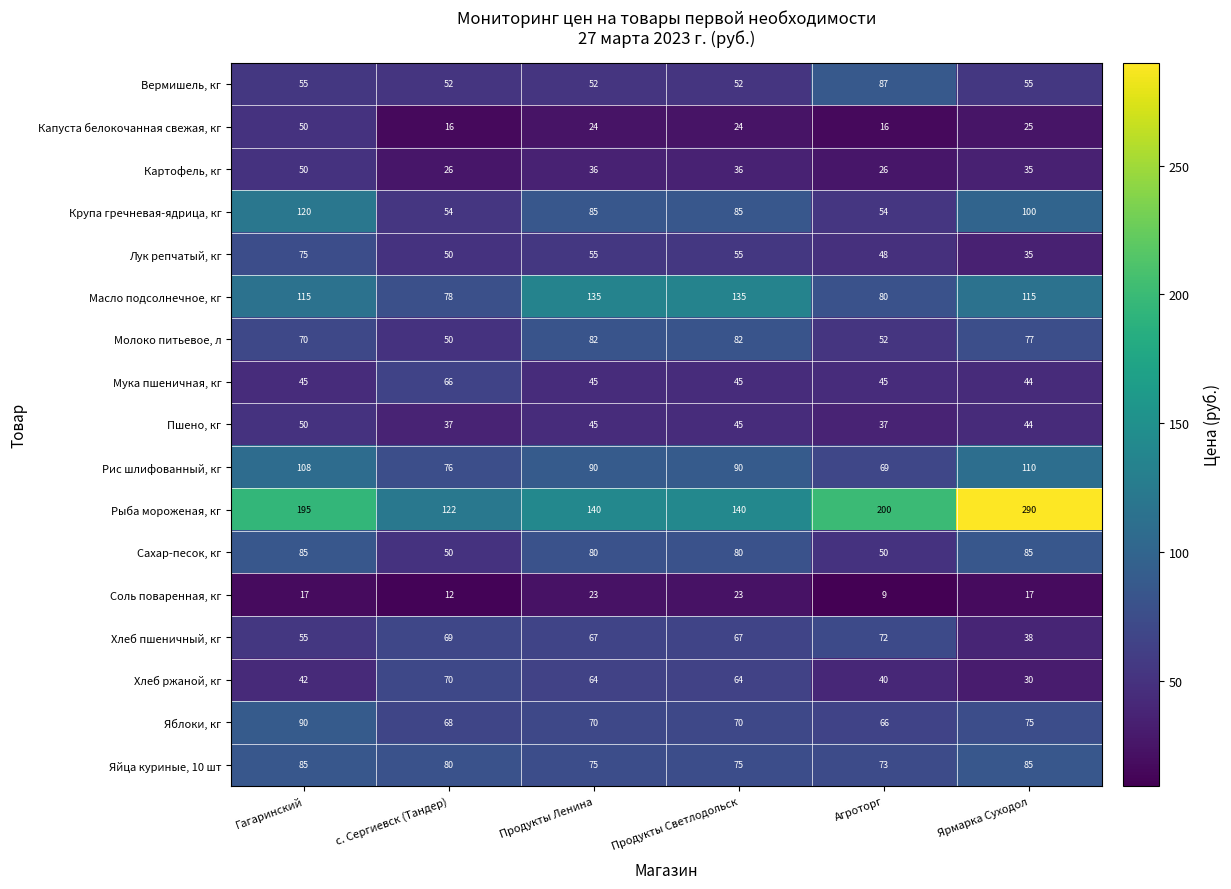

Is it true that Хлеб ржаной, кг equals 64 at Продукты Ленина?

True